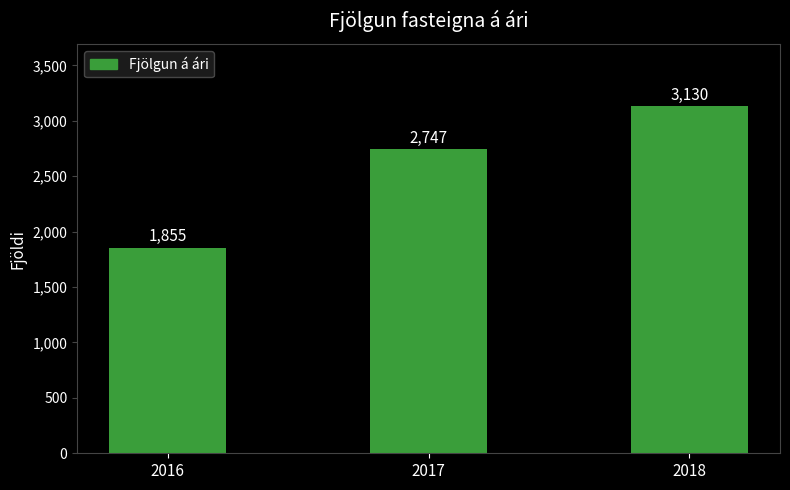

Where is the data nearest to the value 2492?

2017